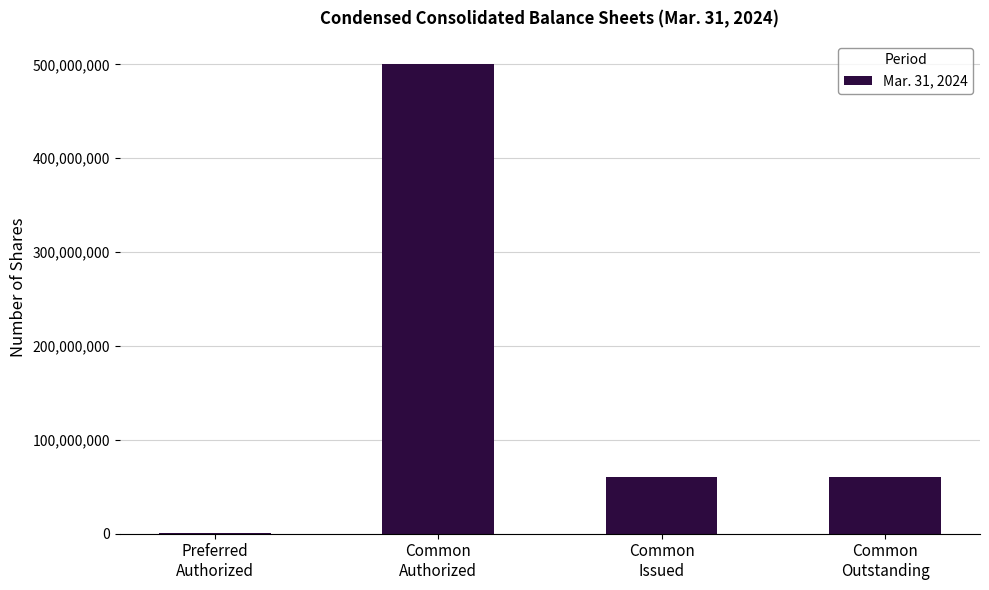

True or false: the data shows 60166269 at Common
Issued.

True